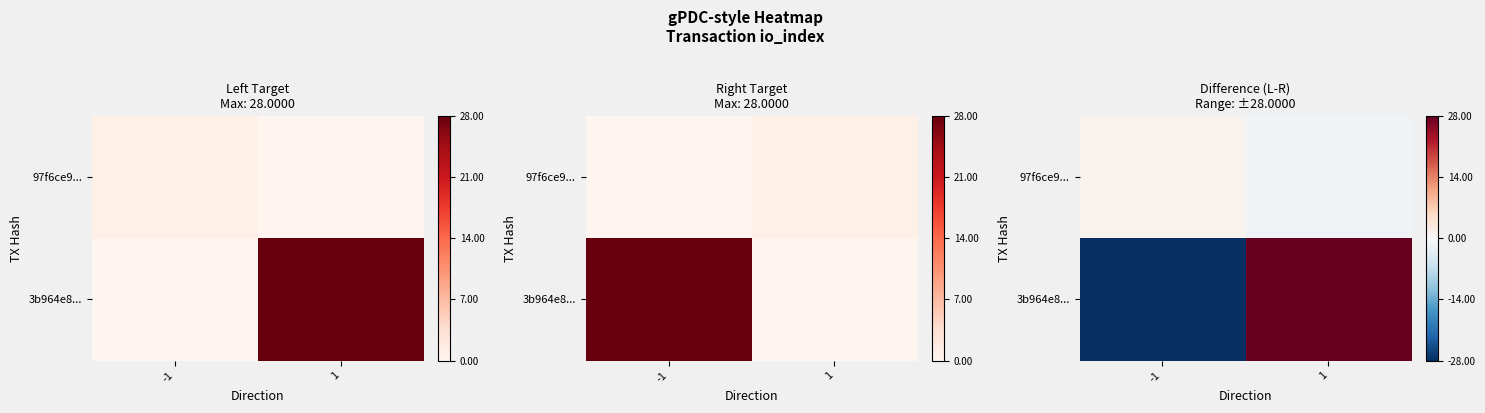

What is the difference between the highest and lowest values at 1?

29